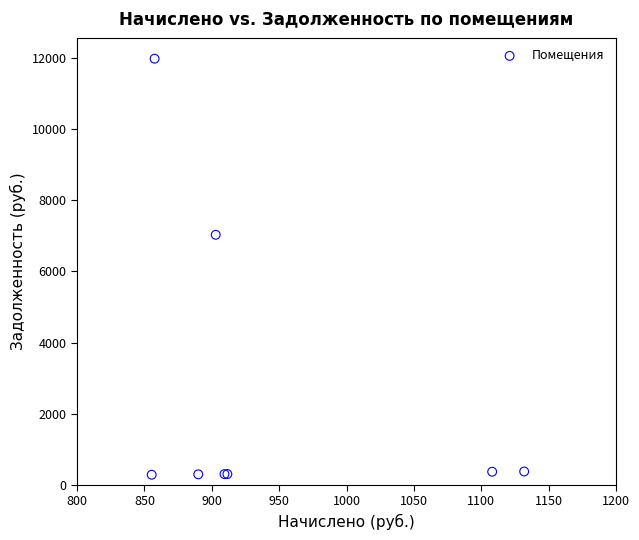

What Y value in the scatter plot is closest to 6129?

7026.1